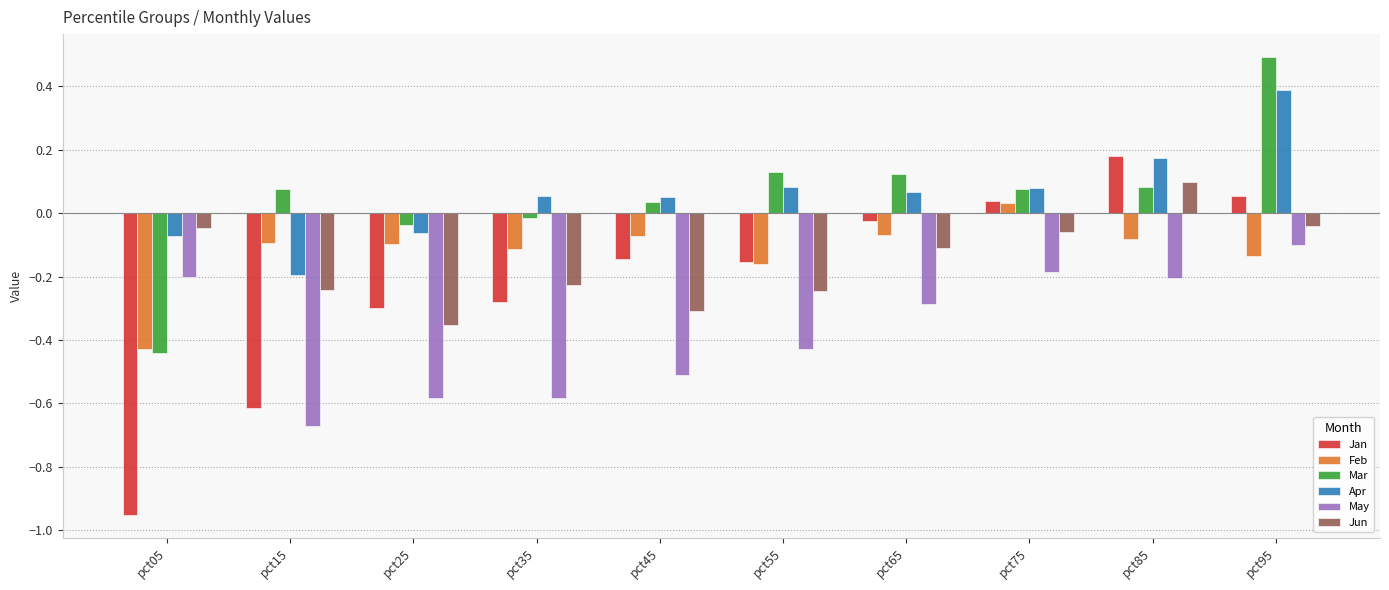

How many values in Jan are above zero?

3